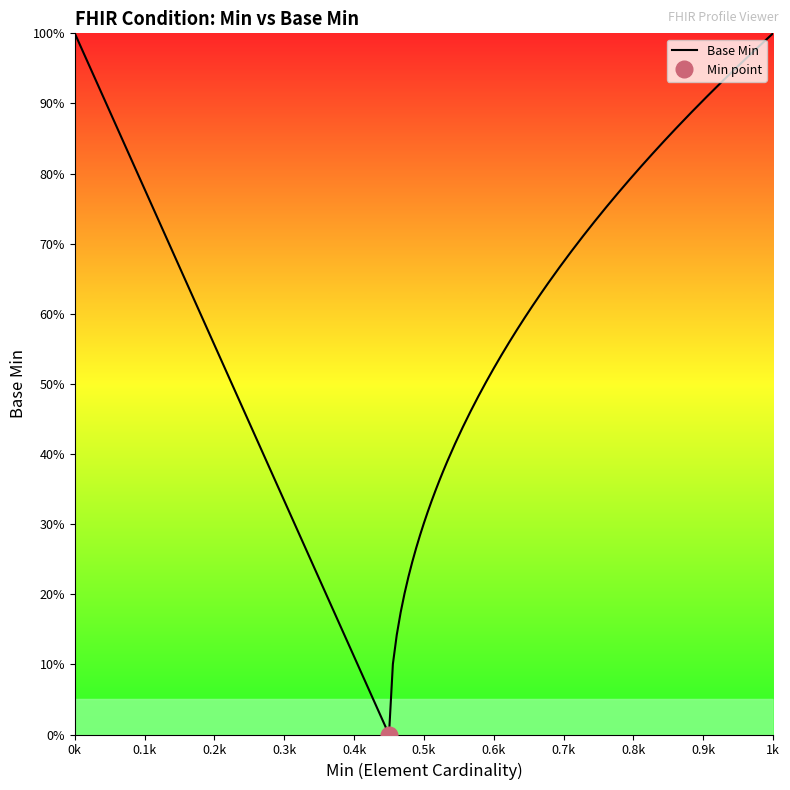

What is the difference between the maximum and second lowest values?

1